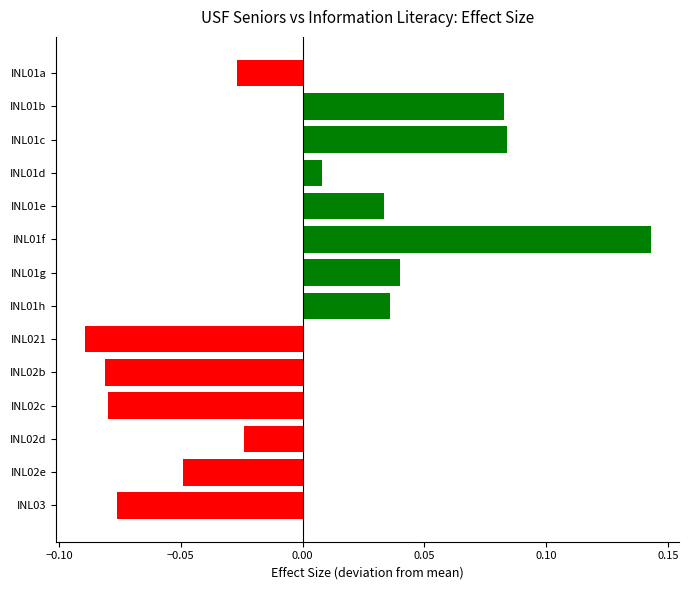

At which category does the chart reach its minimum across all series?

INL021